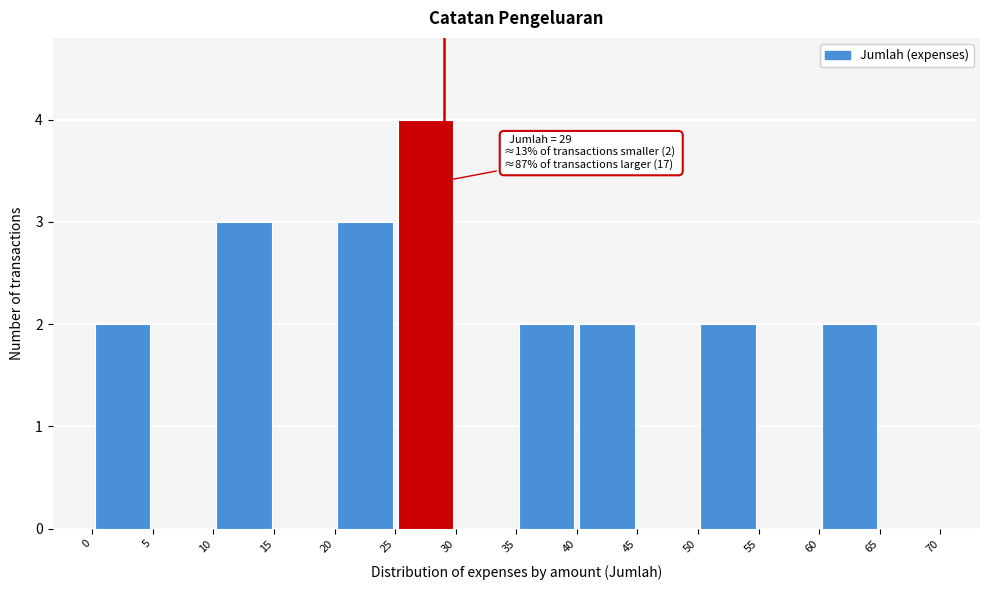

Over which range of the x-axis is the bar tallest?

25 to 30